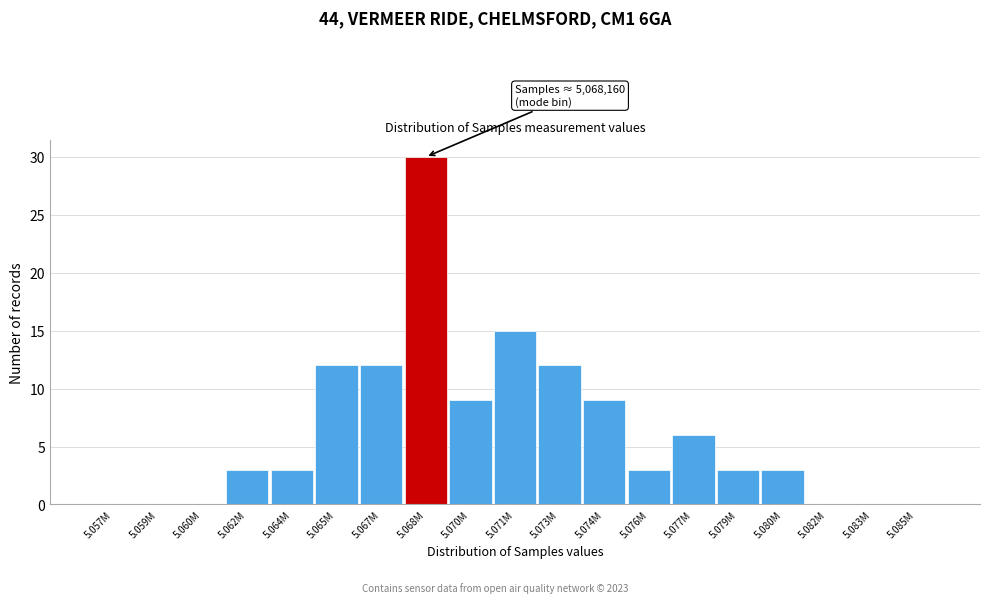

Reading left to right, what are all the values shown in this chart?

5.057M=0	5.059M=0	5.060M=0	5.062M=3	5.064M=3	5.065M=12	5.067M=12	5.068M=30	5.070M=9	5.071M=15	5.073M=12	5.074M=9	5.076M=3	5.077M=6	5.079M=3	5.080M=3	5.082M=0	5.083M=0	5.085M=0